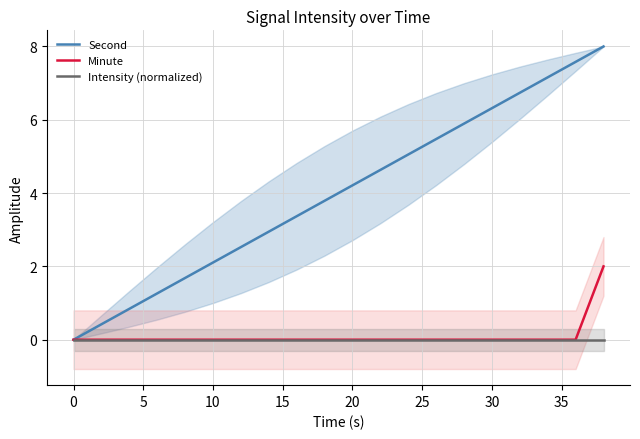

At which label does Second first exceed 4?

20